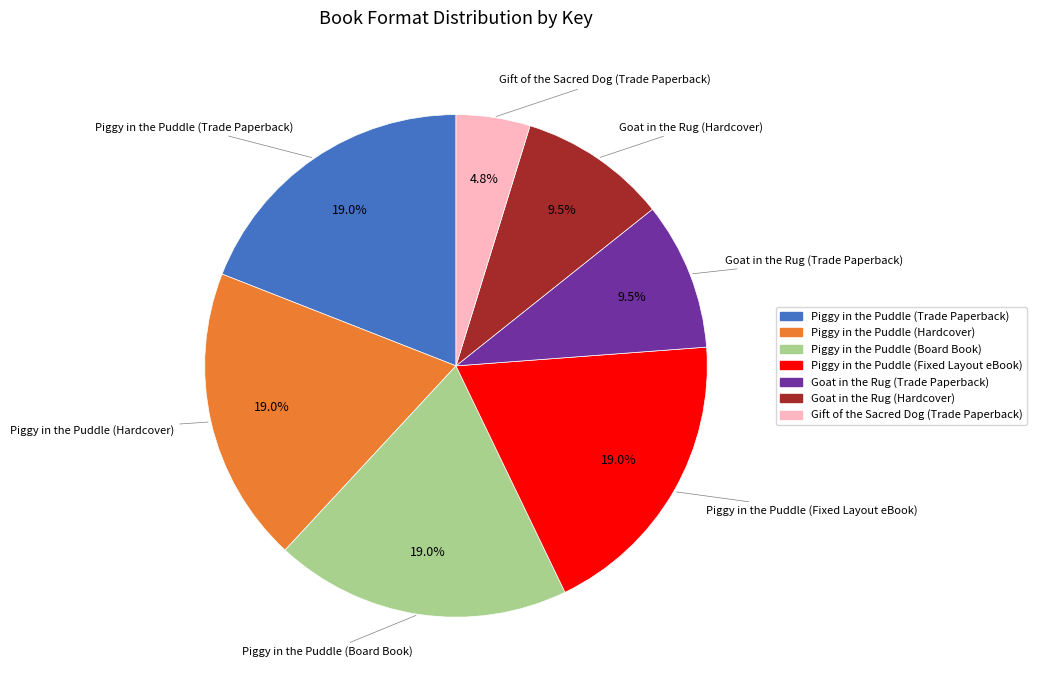

The Goat in the Rug (Trade Paperback) slice represents 18% of the pie. True or false?

False